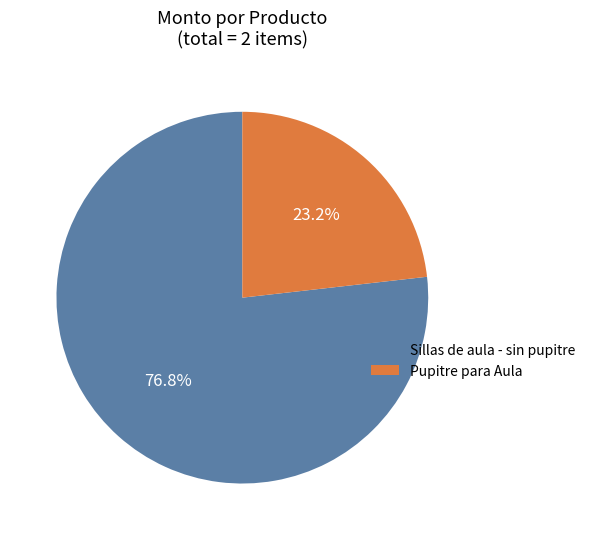

How many slices are in this pie chart?

2